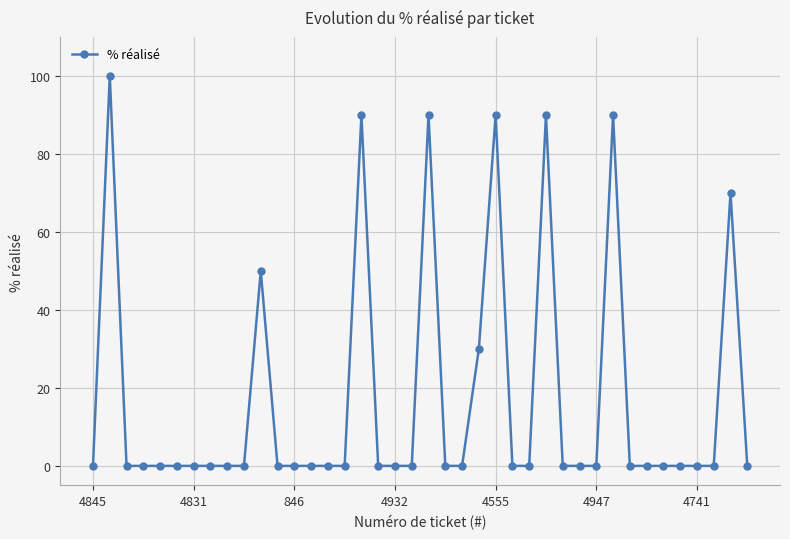

Does the chart have visible grid lines?

Yes